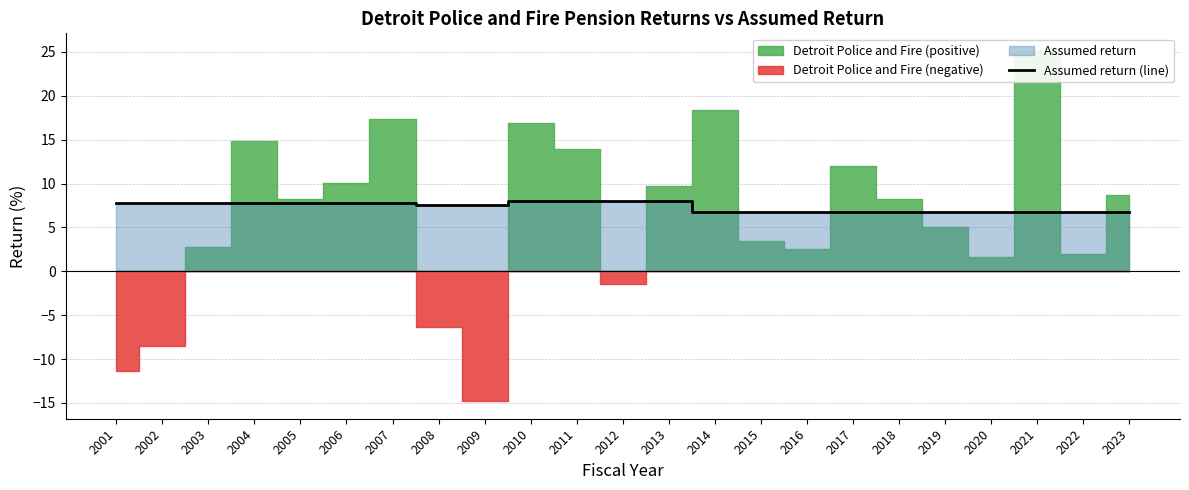

At which label does the data first exceed 7?

2001